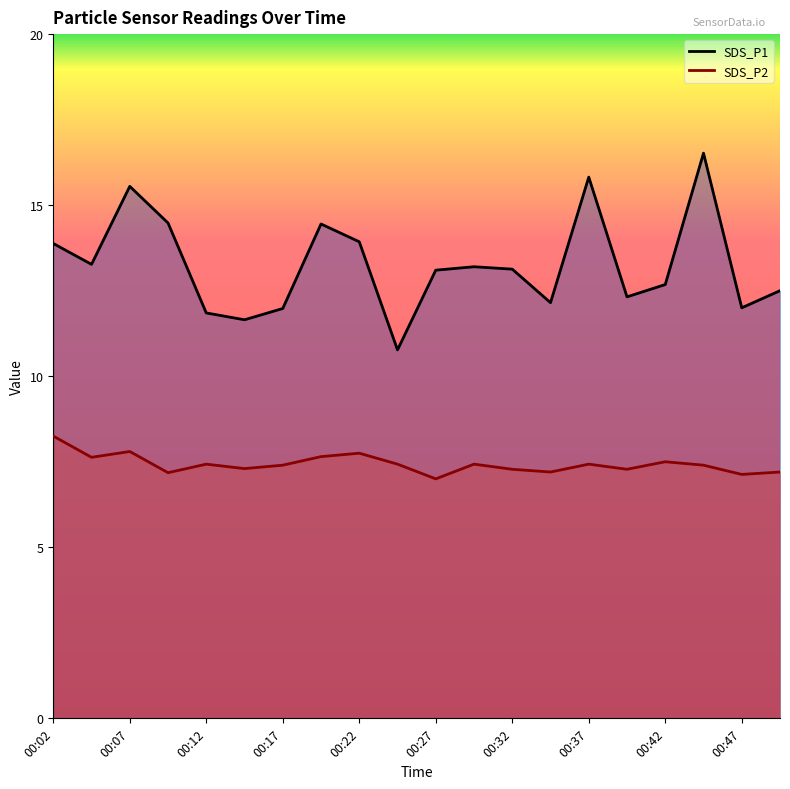

Where is the first local maximum for SDS_P1?

00:07